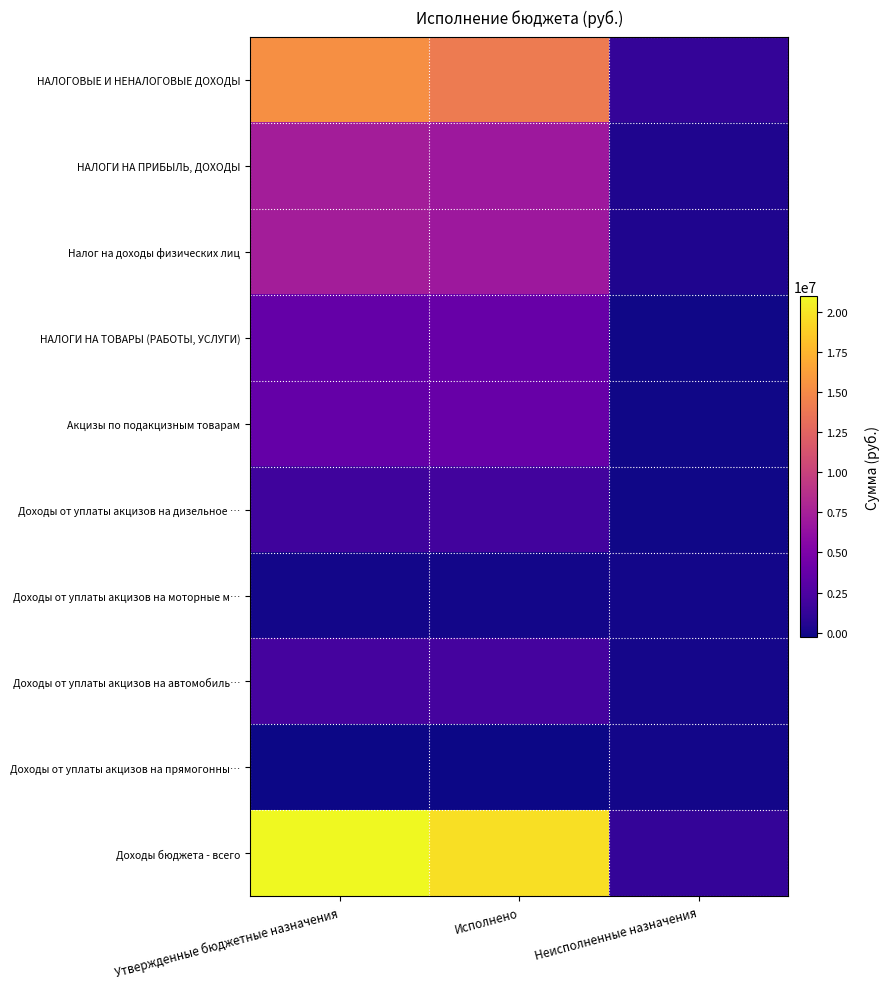

At which category is the sum across all series the highest?

Утвержденные бюджетные назначения